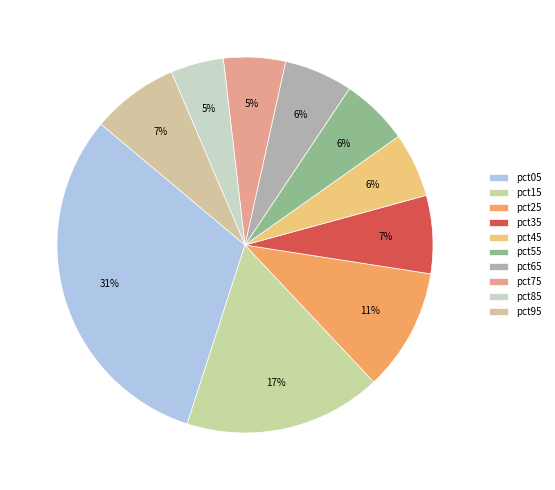

What is the largest slice in the pie chart?

pct05